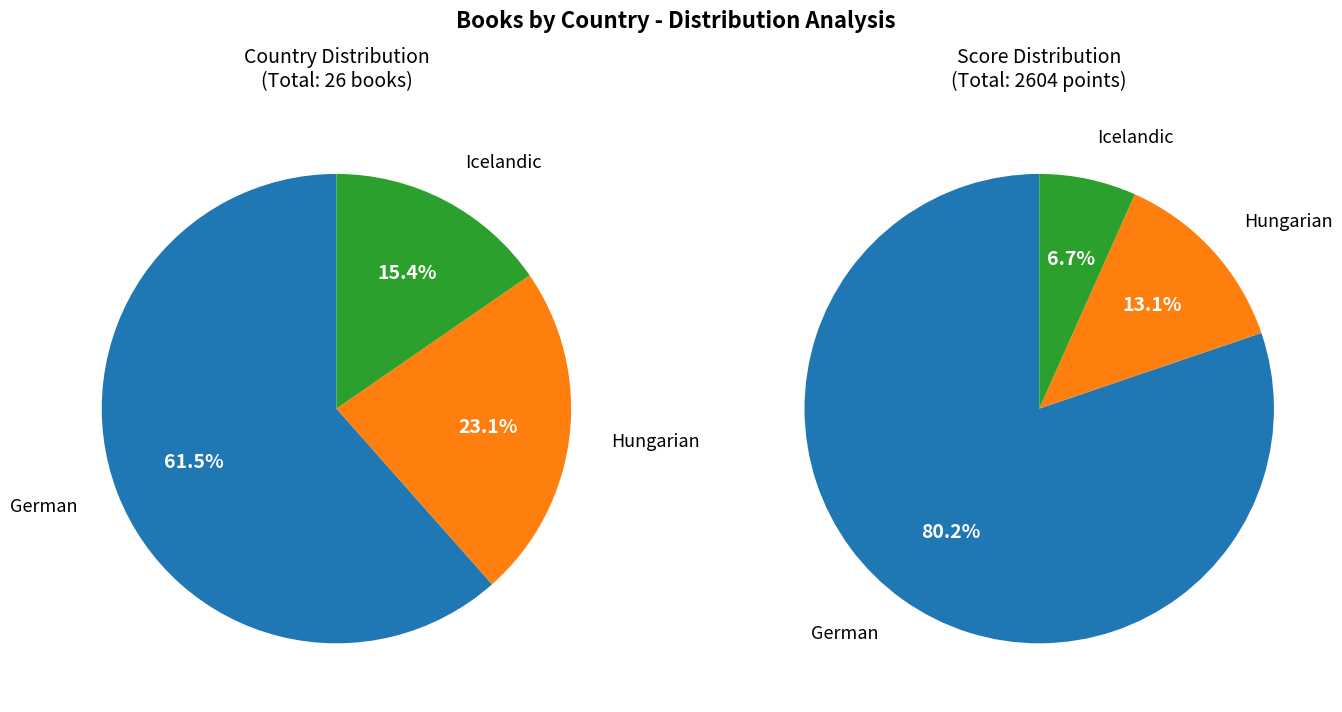

How many segments does this pie chart have?

3